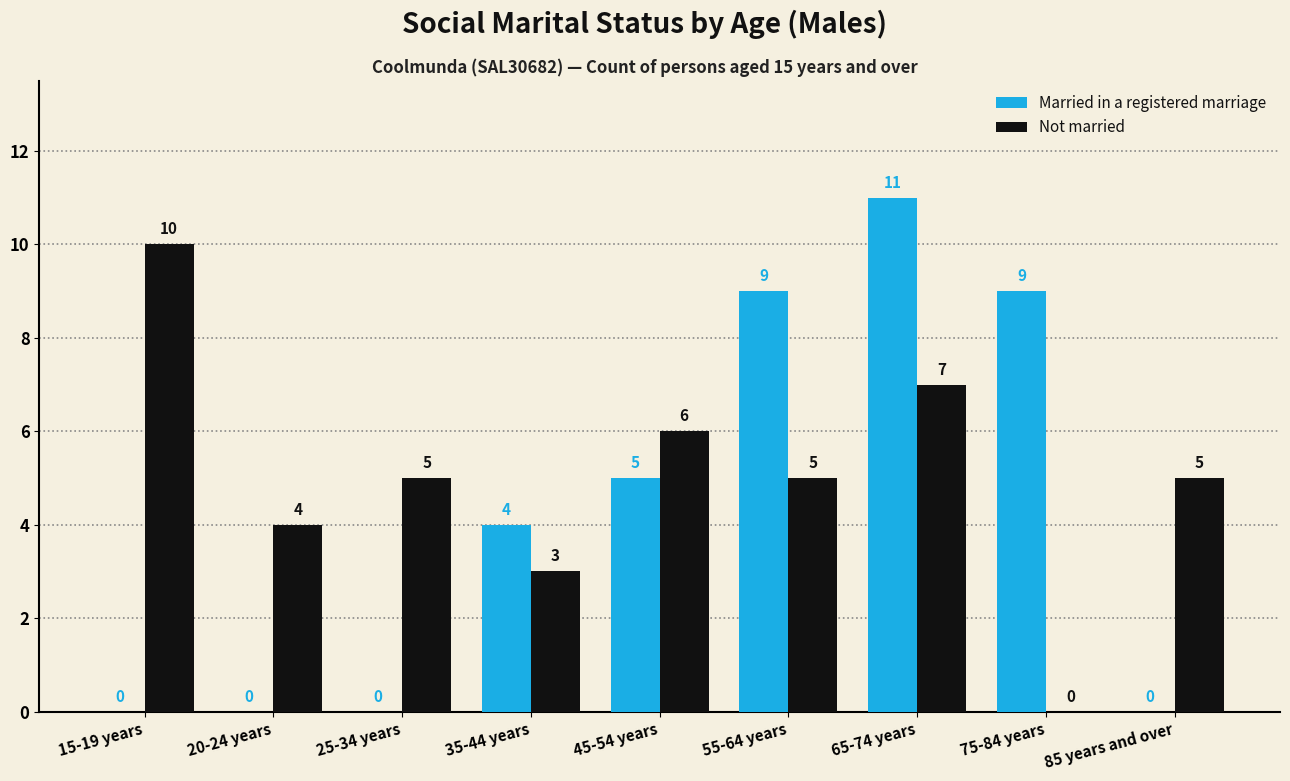

Which series changed the most between 45-54 years and 85 years and over?

Married in a registered marriage